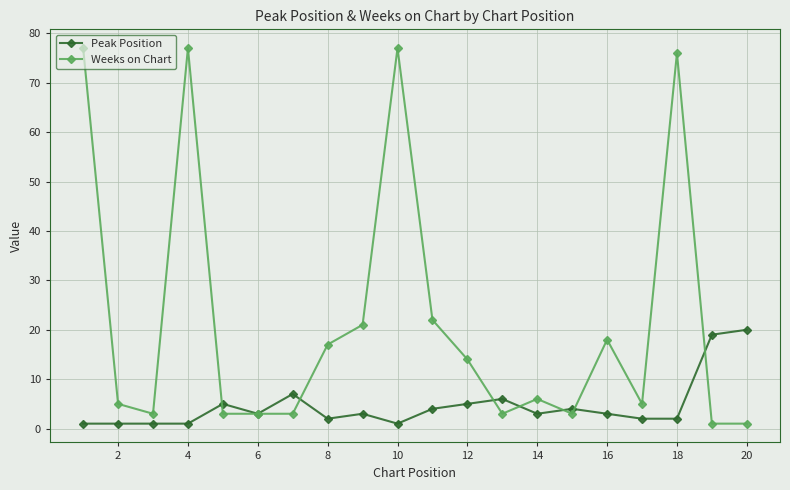

What is the maximum value for Weeks on Chart?

77